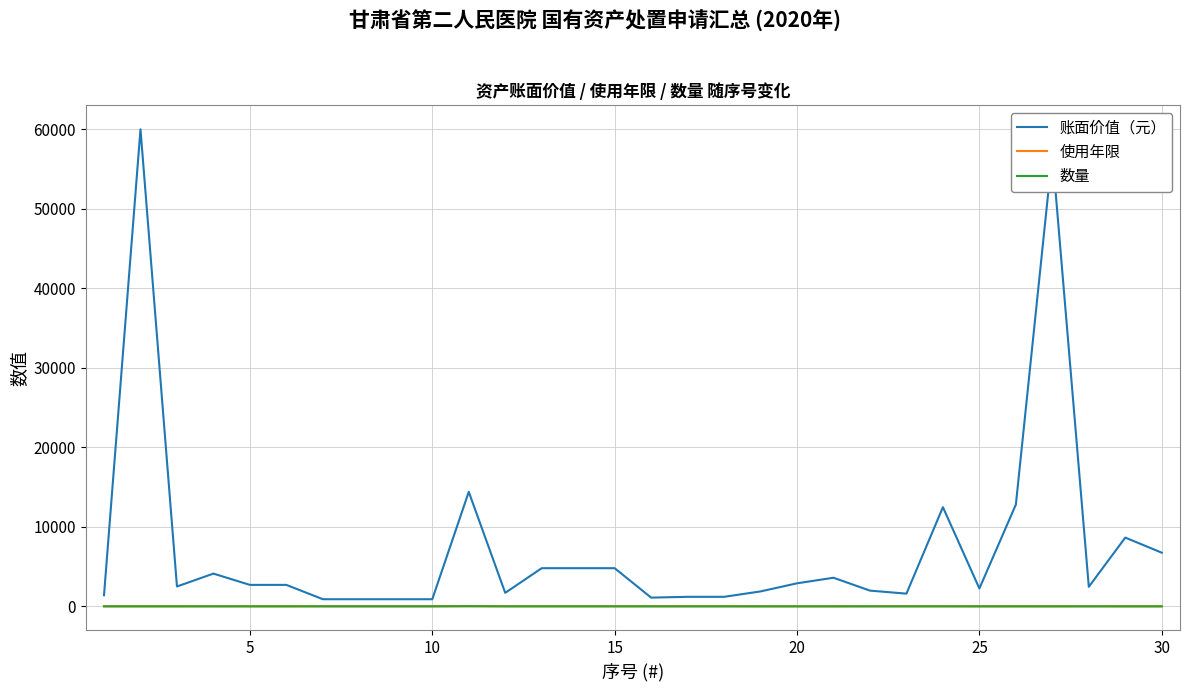

Which series has the widest spread of values?

账面价值（元）